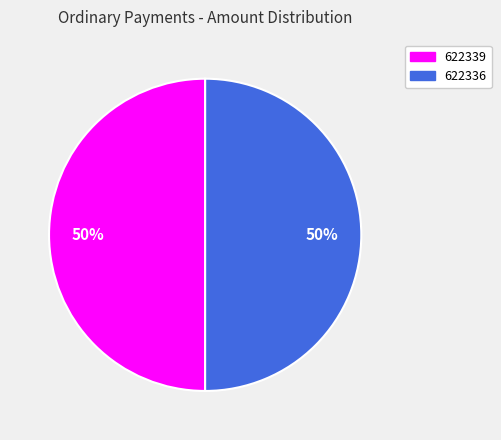

Is the sum of 622339 and 622336 greater than half?

Yes